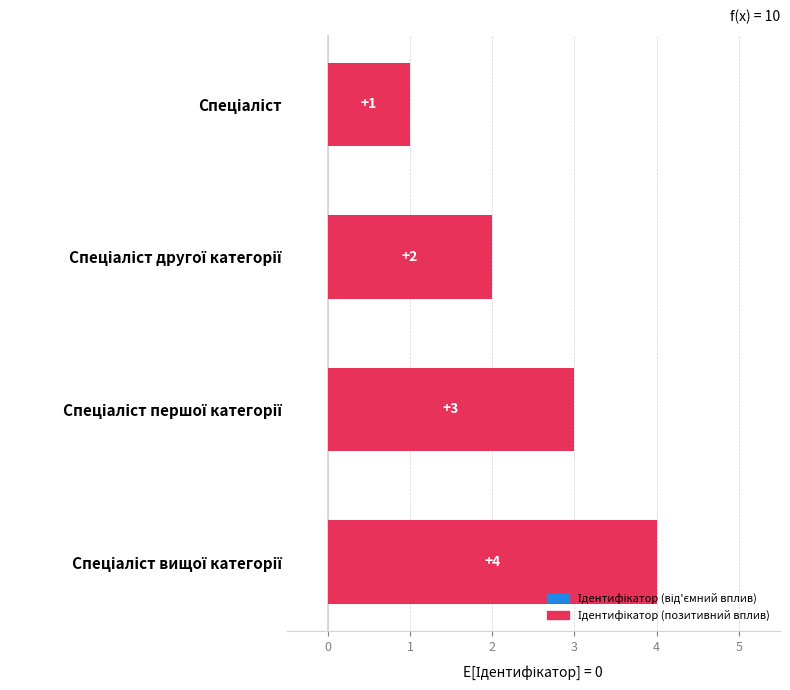

What is the maximum value shown in the chart?

4